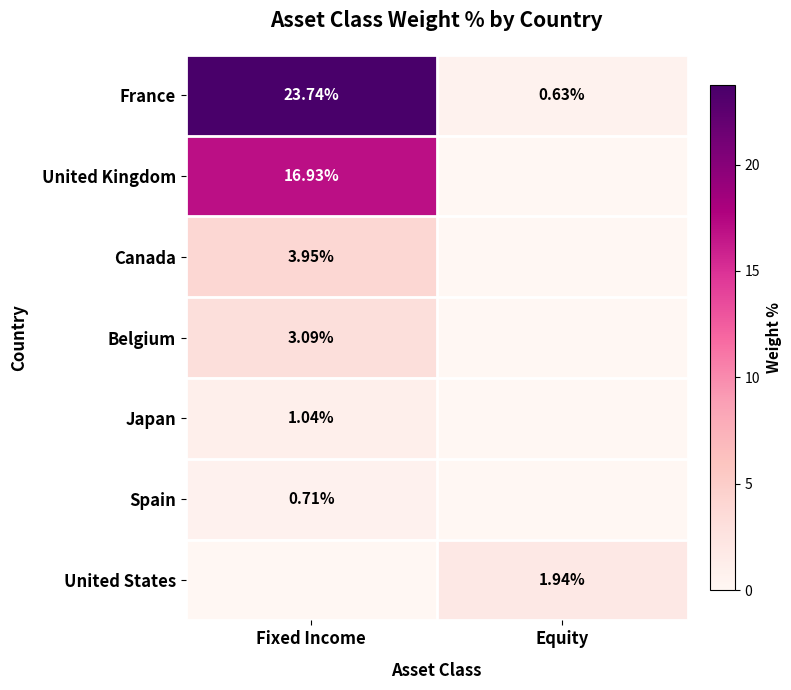

What is the sum of all France values?

24.4